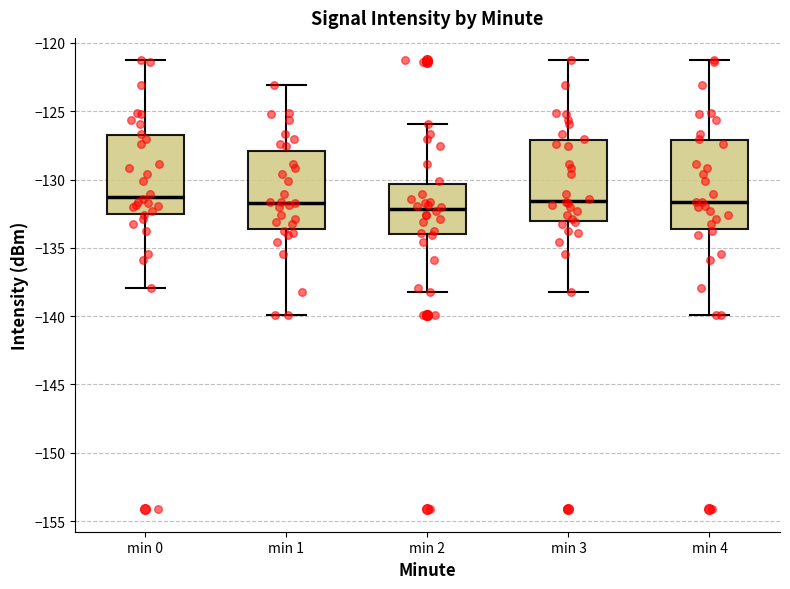

Reading left to right, read every box against the y-axis: the position of its median line, the range the box covers, and the ends of its whiskers. The values are not printed on the chart, so give them approximately, as read against the axis.

min 0: median -131.0, box -132.5 to -126.5, whiskers -138.0 to -121.5
min 1: median -131.5, box -133.5 to -128.0, whiskers -140.0 to -123.0
min 2: median -132.0, box -134.0 to -130.5, whiskers -138.5 to -126.0
min 3: median -131.5, box -133.0 to -127.0, whiskers -138.5 to -121.5
min 4: median -131.5, box -133.5 to -127.0, whiskers -140.0 to -121.5